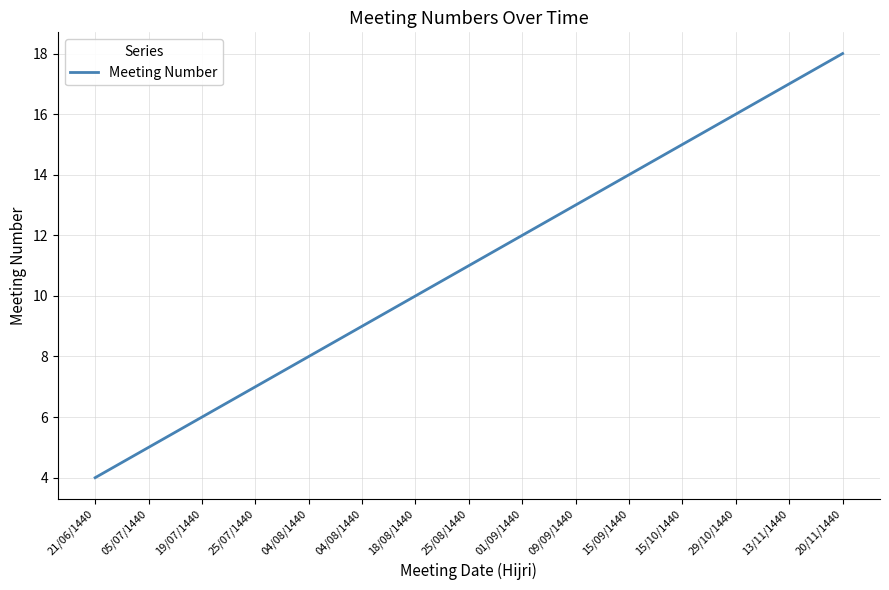

True or false: the data shows 3 at 25/07/1440.

False